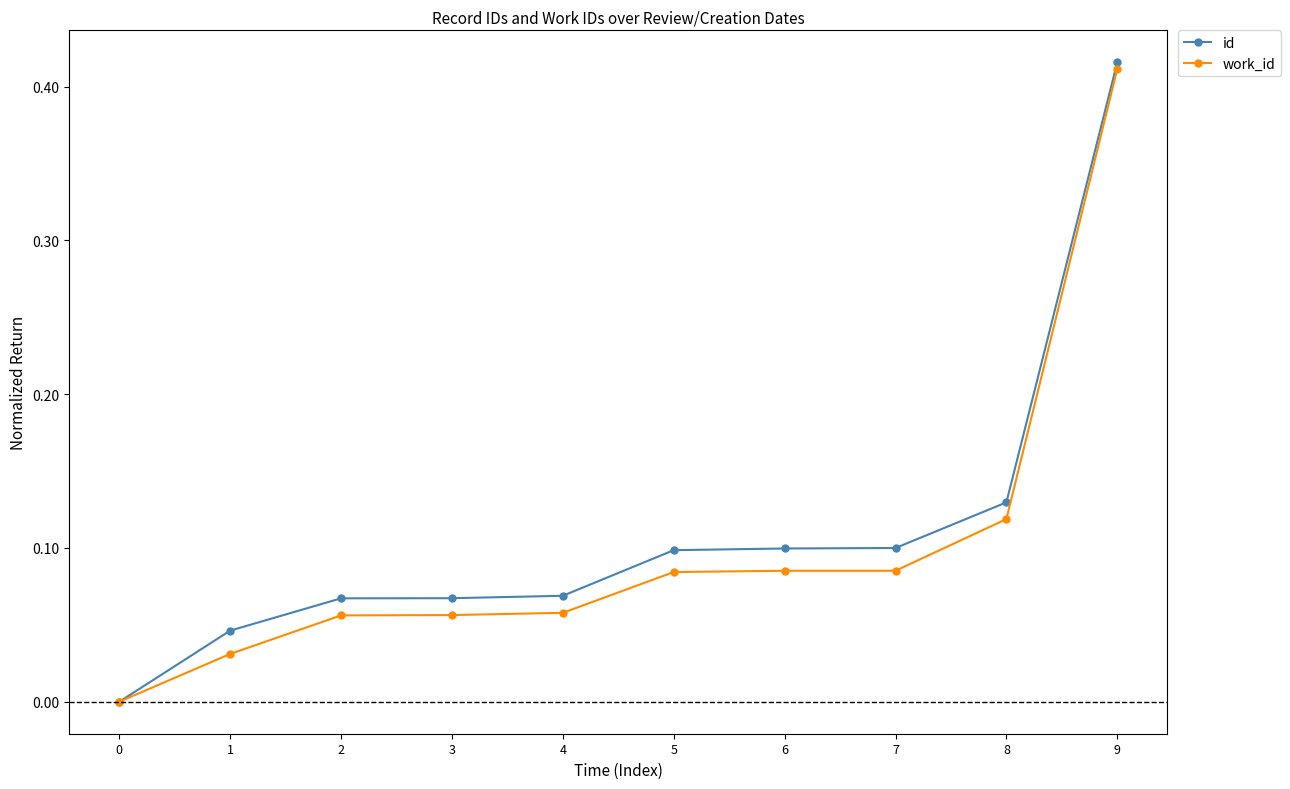

How many id values are between 0 and 1?

10